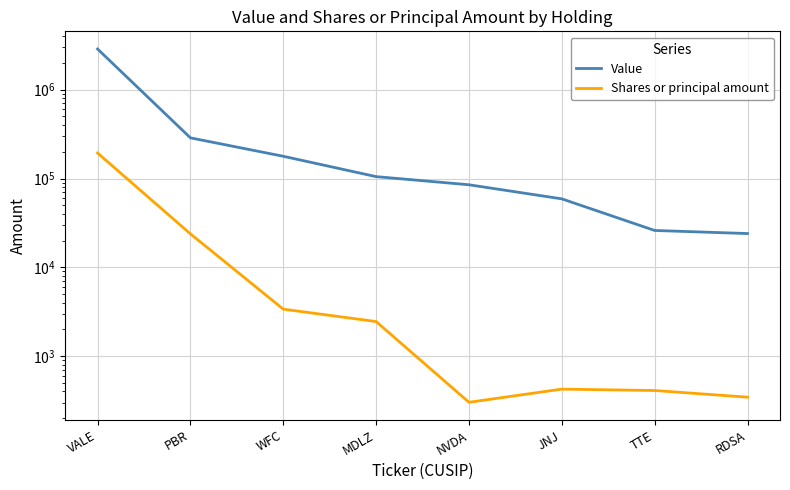

What is the maximum value for Shares or principal amount?

193612